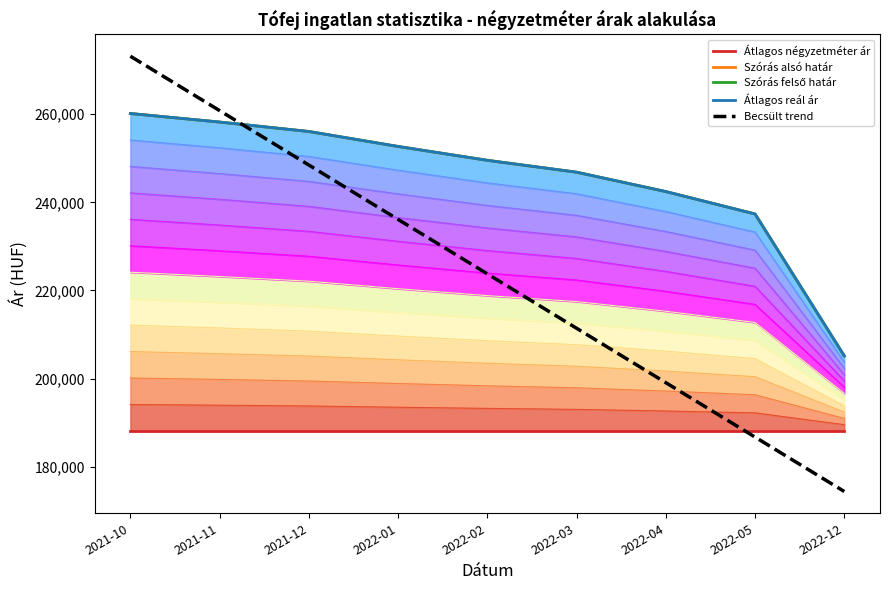

Which category has the lowest value in the Becsült trend series?

2022-12